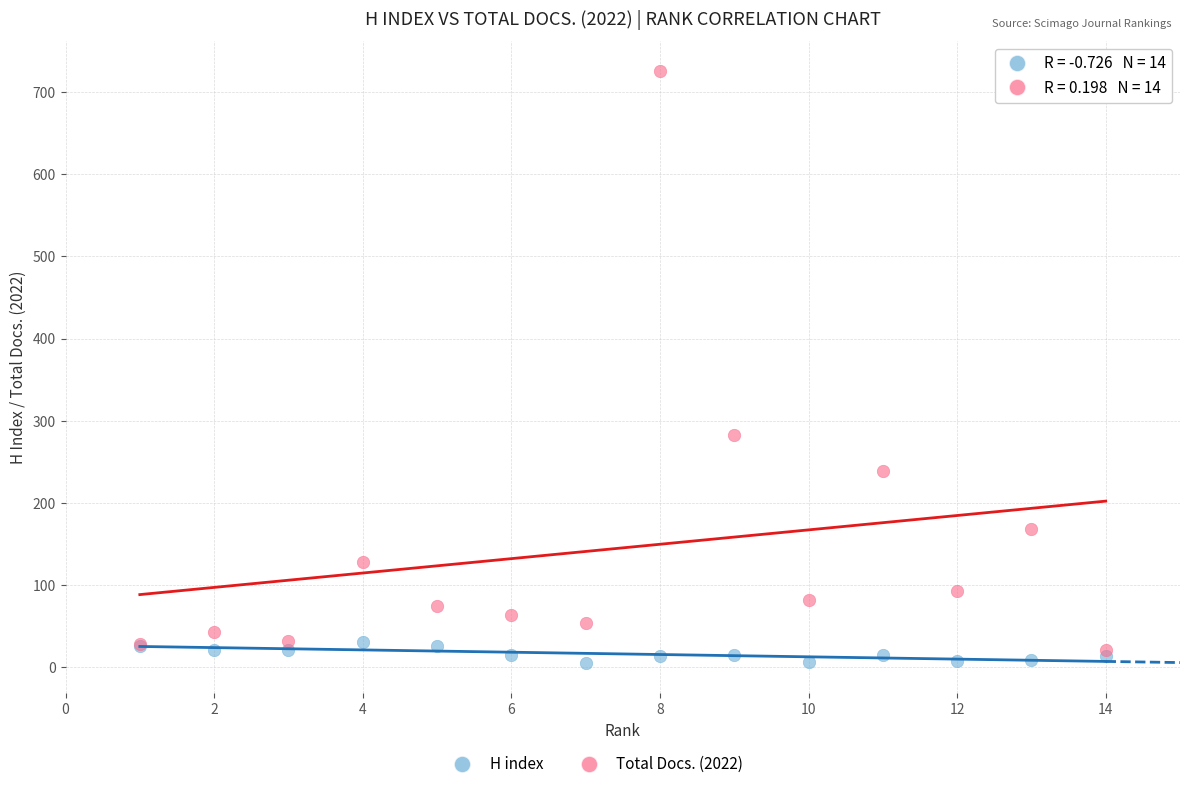

In the Total Docs. (2022) series, what Y value is closest to 373?

283